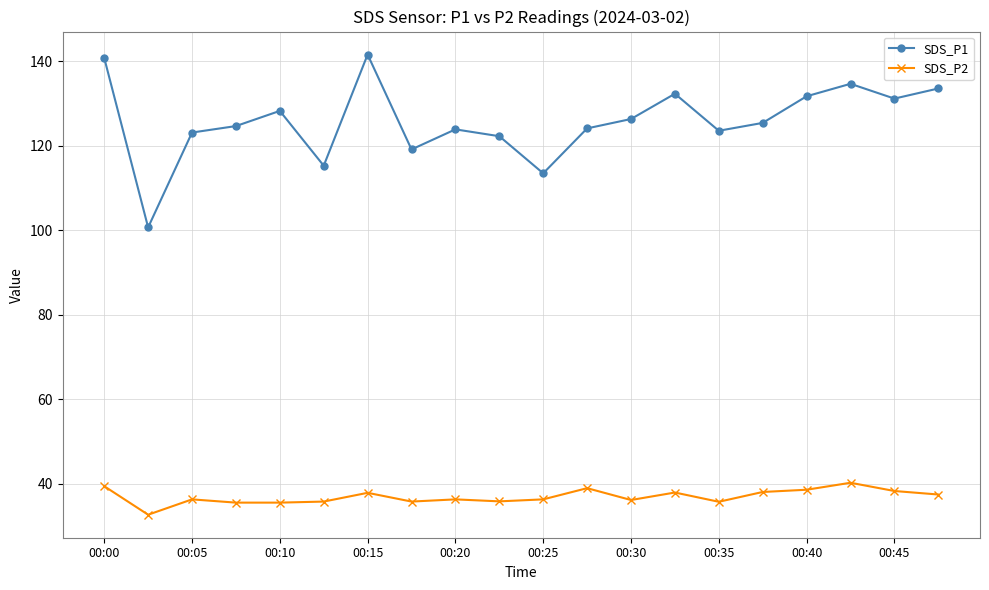

Which series has the largest range (max minus min)?

SDS_P1